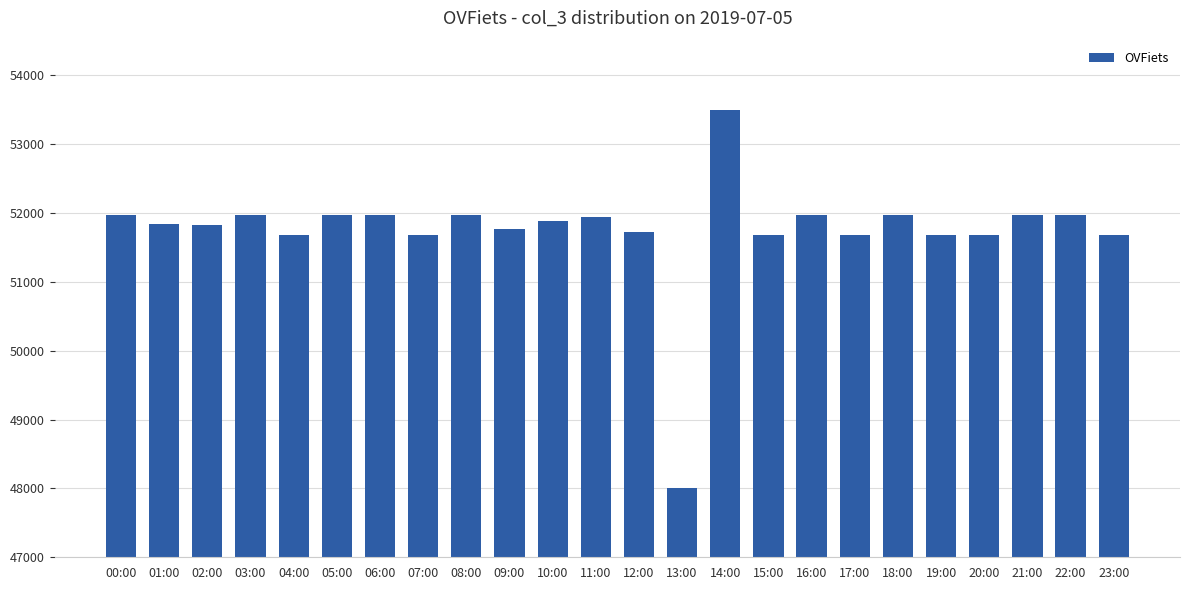

Which category has the highest value across all series?

14:00